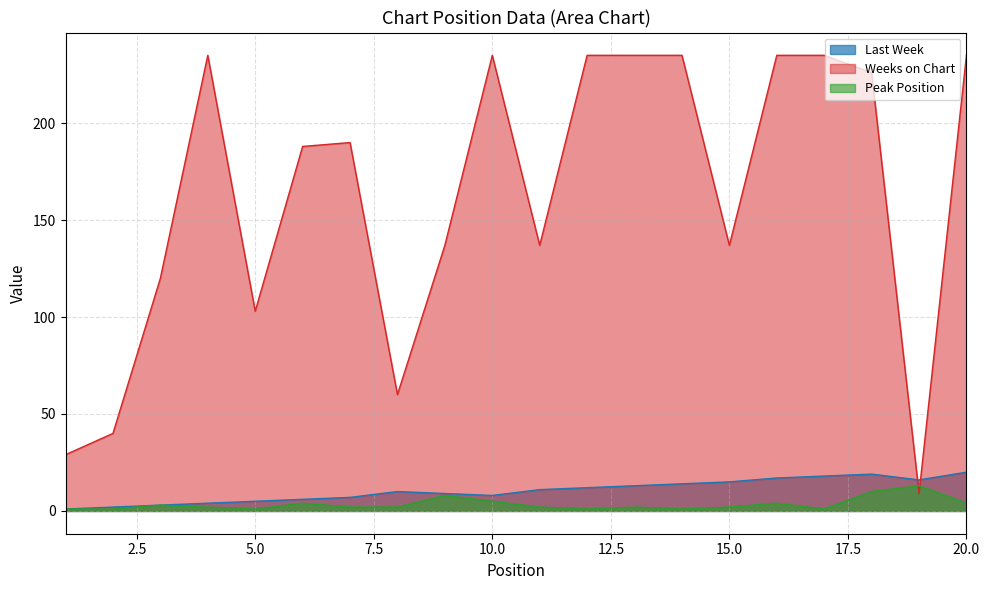

What is the highest value of the Last Week series?

20